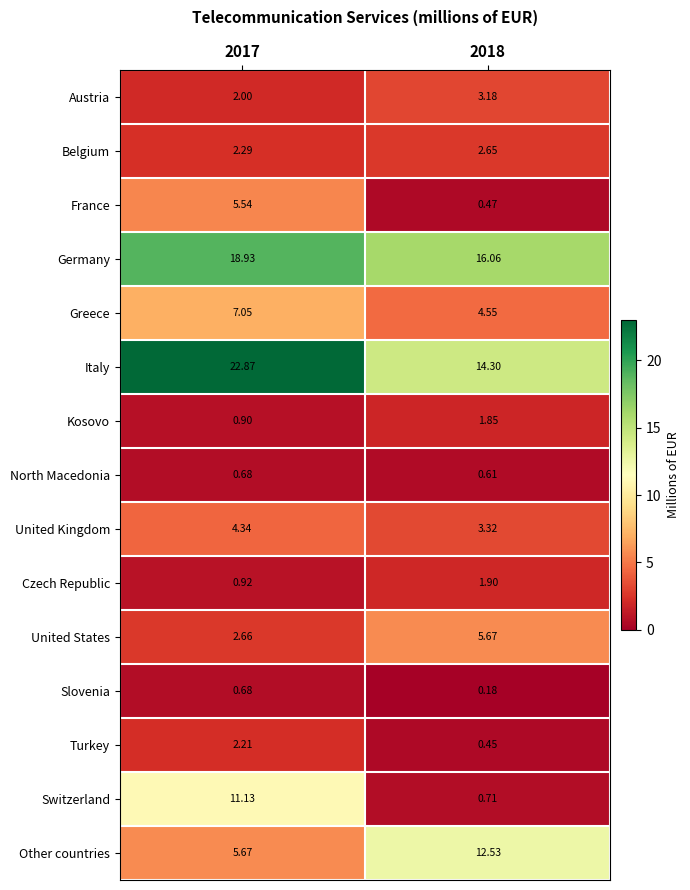

Is the value of Turkey at 2018 greater than the value of Kosovo at 2017?

No